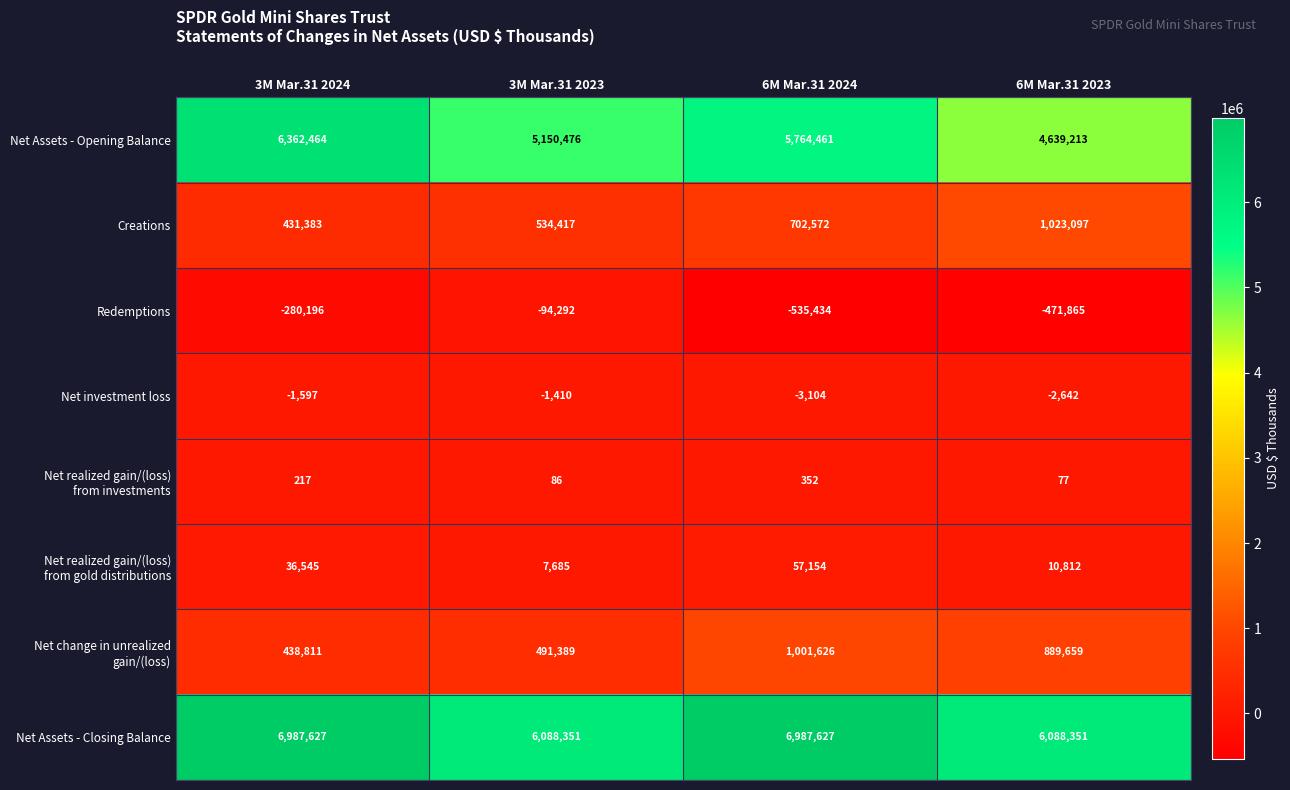

What is the total value across all series at 3M Mar.31 2023?

12176702